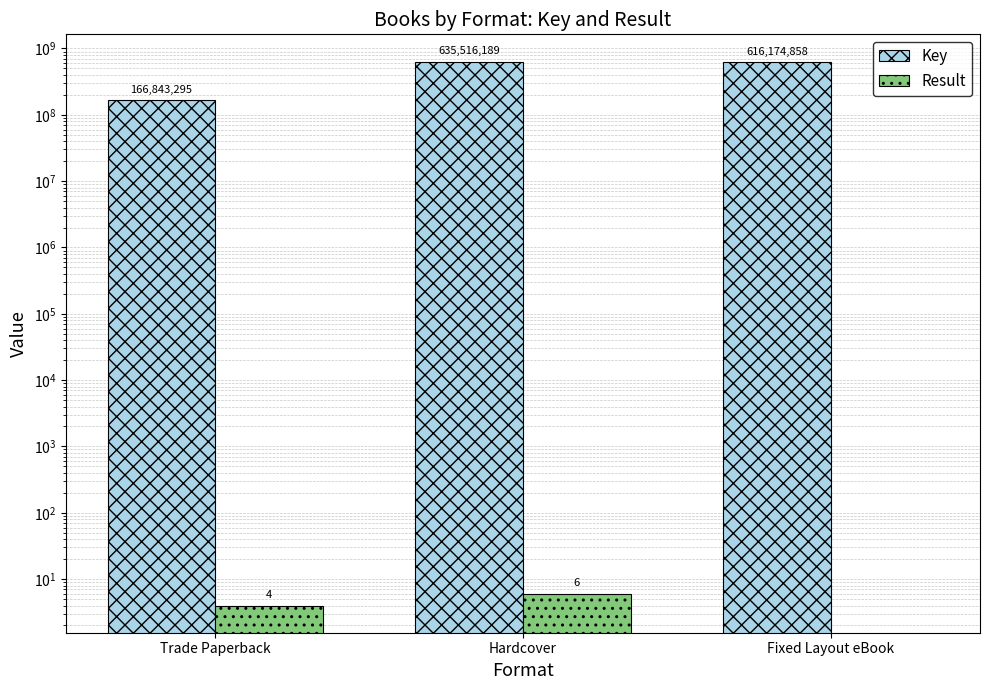

Which series has the largest total across all categories?

Key